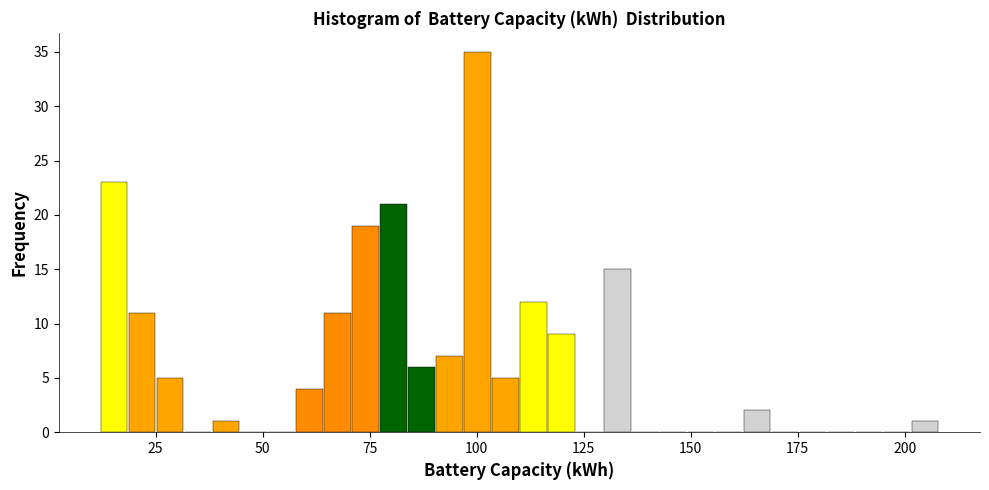

Read against the x-axis, roughly where is the centre of the tallest bar?

100